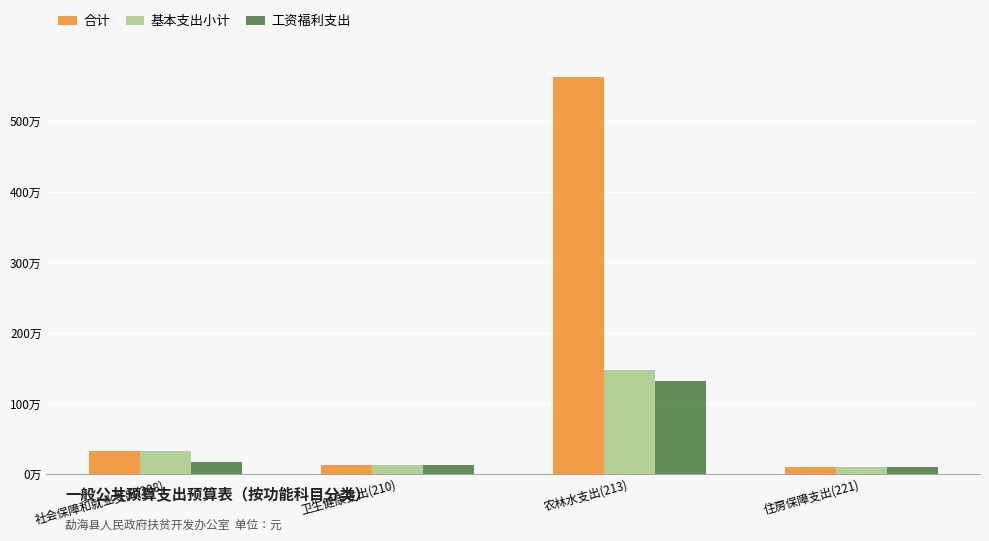

At how many categories does at least one series exceed 5579213?

1